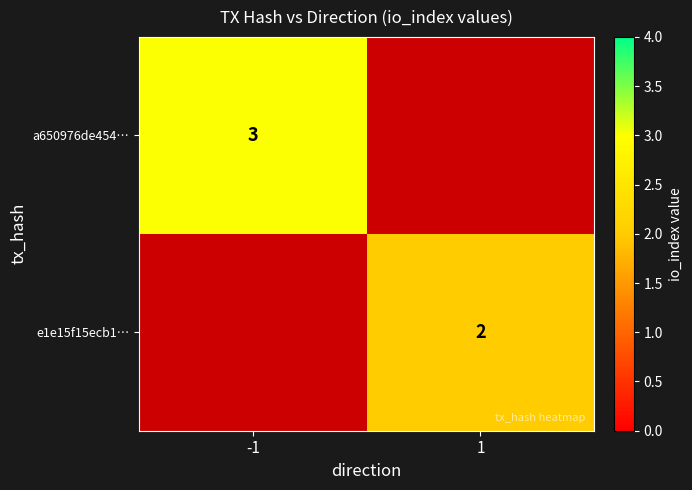

The value of a650976de454… at -1 is 2. True or false?

False